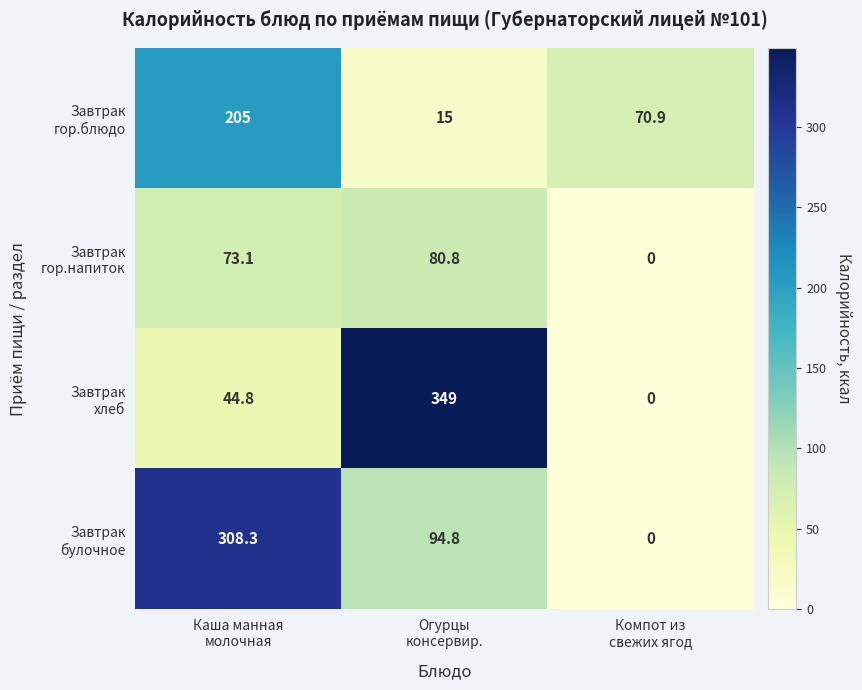

What is the maximum value shown in the chart?

349.0